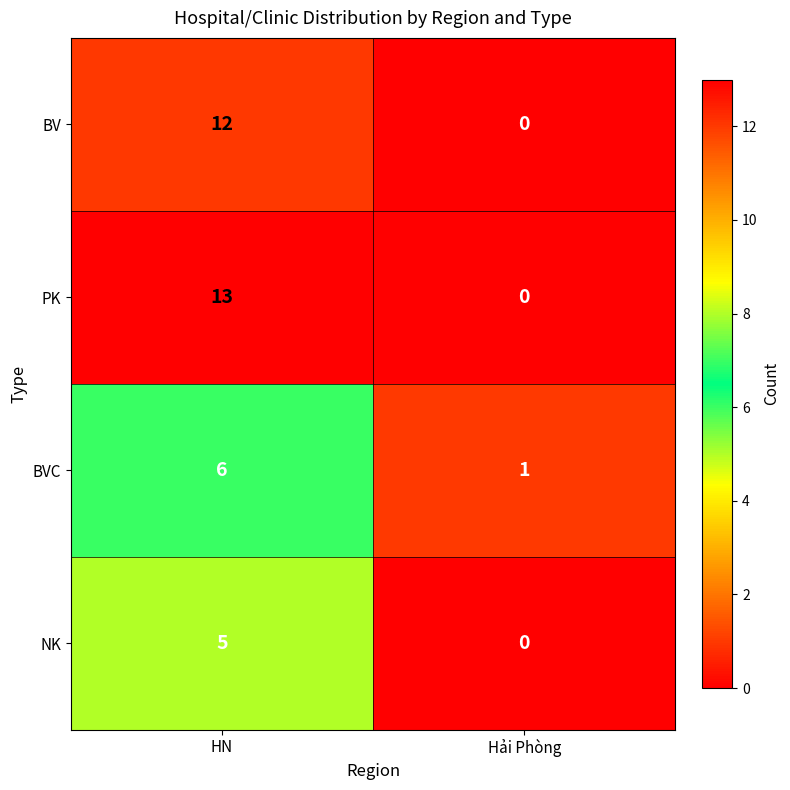

Is the value of BV at HN greater than the value of NK at Hải Phòng?

Yes